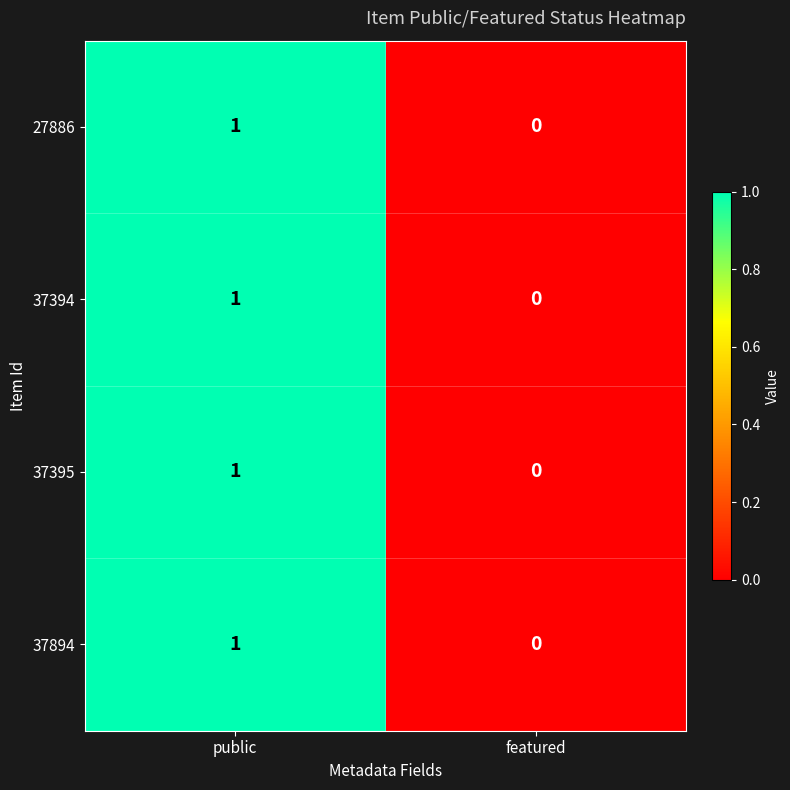

The value of 37894 at public is 1. True or false?

True